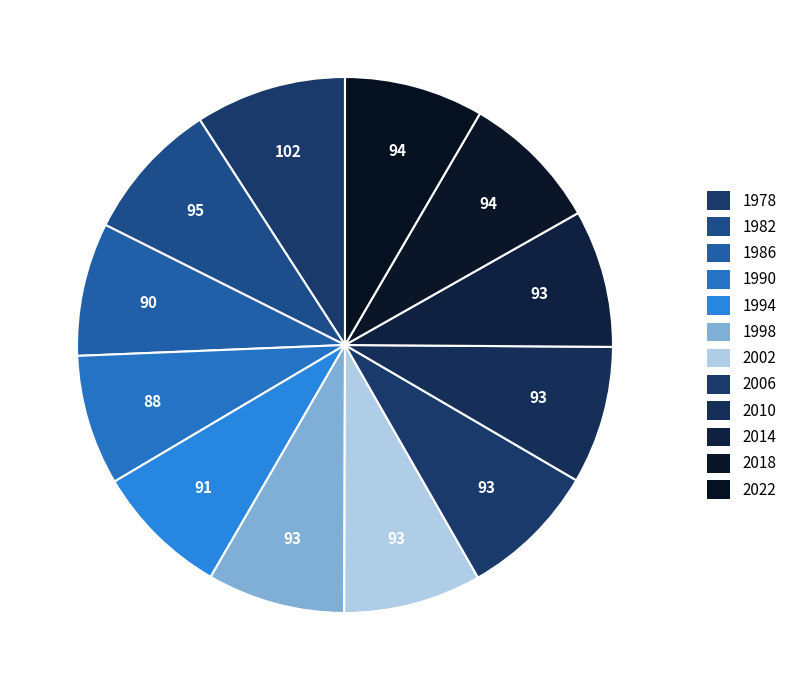

Is there a majority slice in this chart?

No